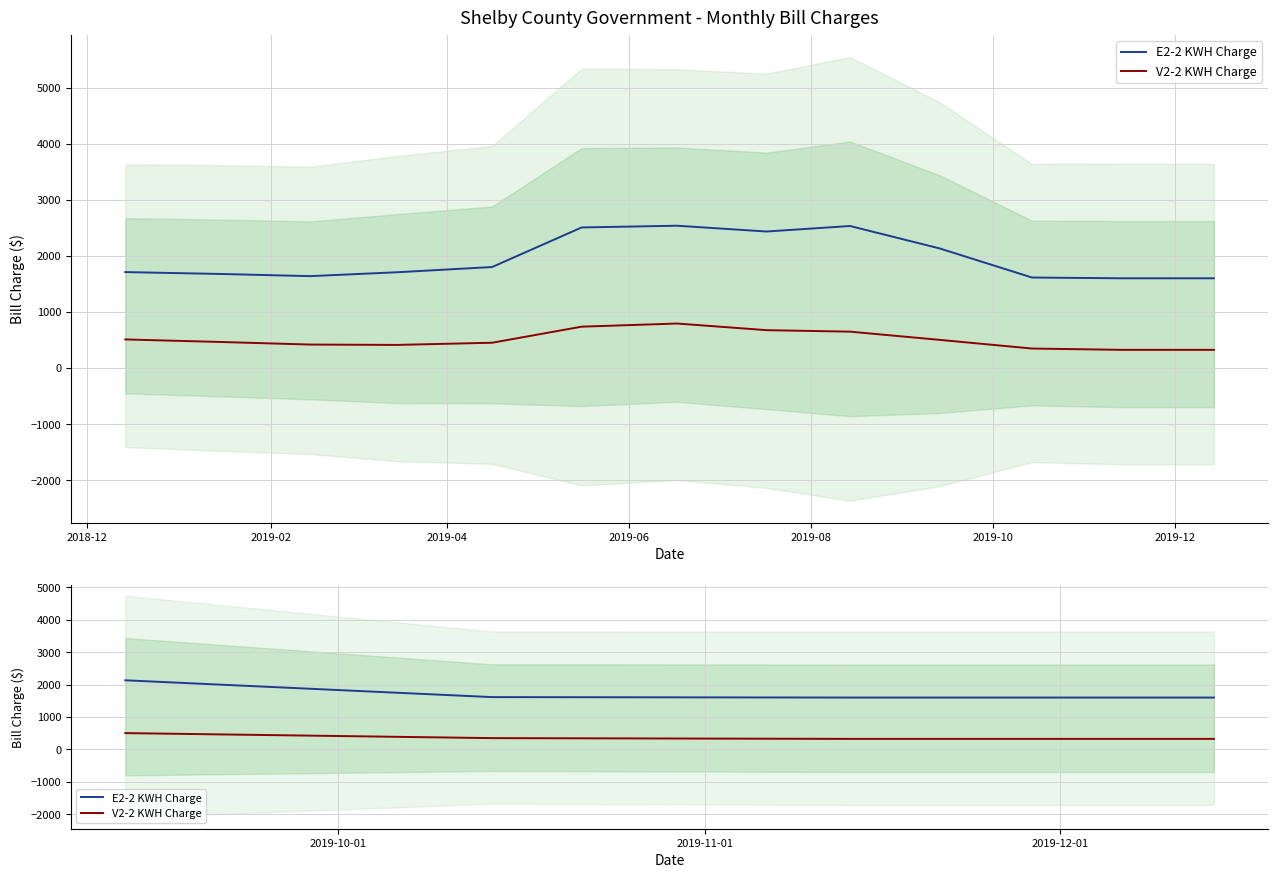

True or false: V2-2 KWH Charge and E2-2 KWH Charge intersect in this chart.

False